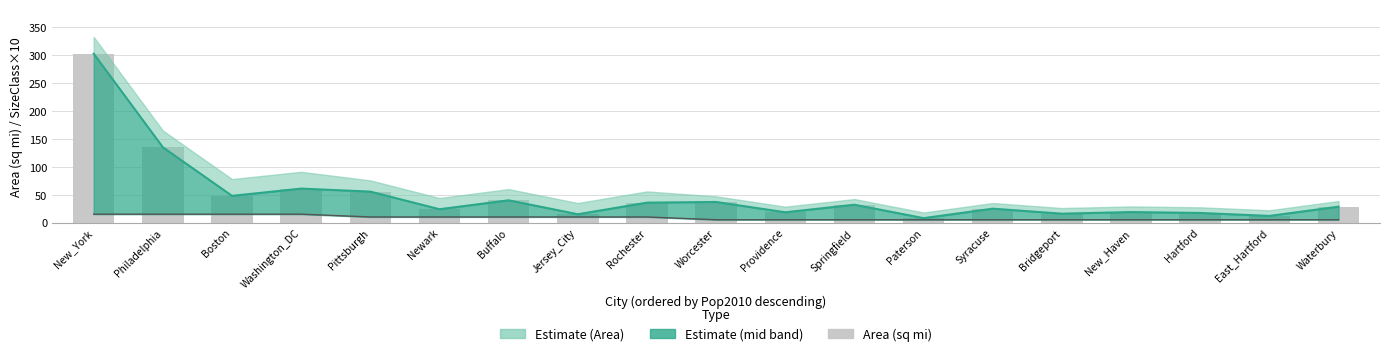

Which category has the lowest value across all series?

Paterson